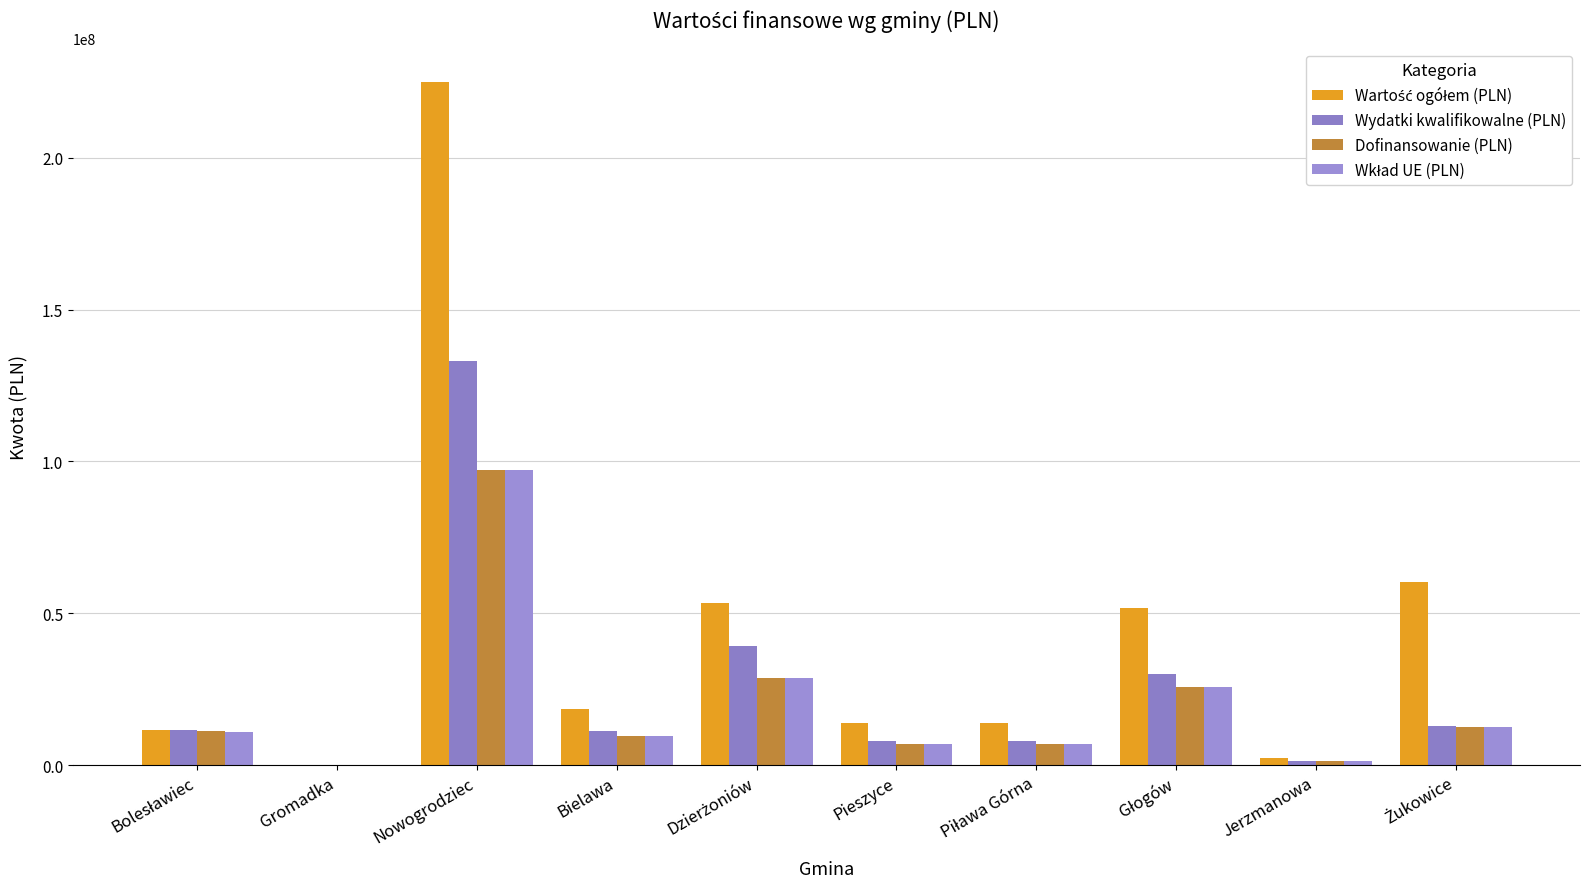

Rank the series at Dzierżoniów from highest to lowest value.

Wartość ogółem (PLN), Wydatki kwalifikowalne (PLN), Dofinansowanie (PLN), Wkład UE (PLN)